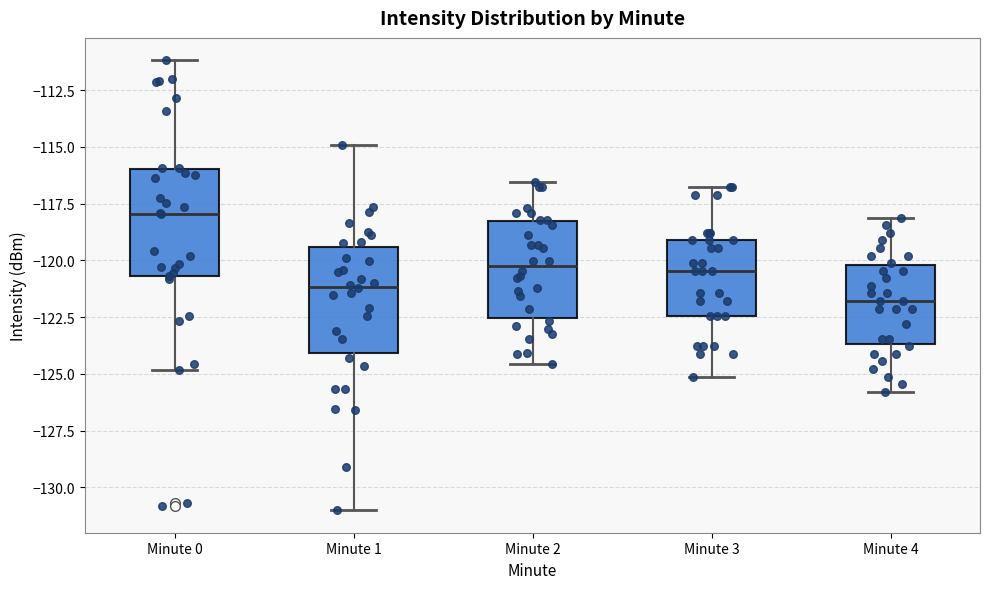

Which box has the lowest median line?

Minute 4